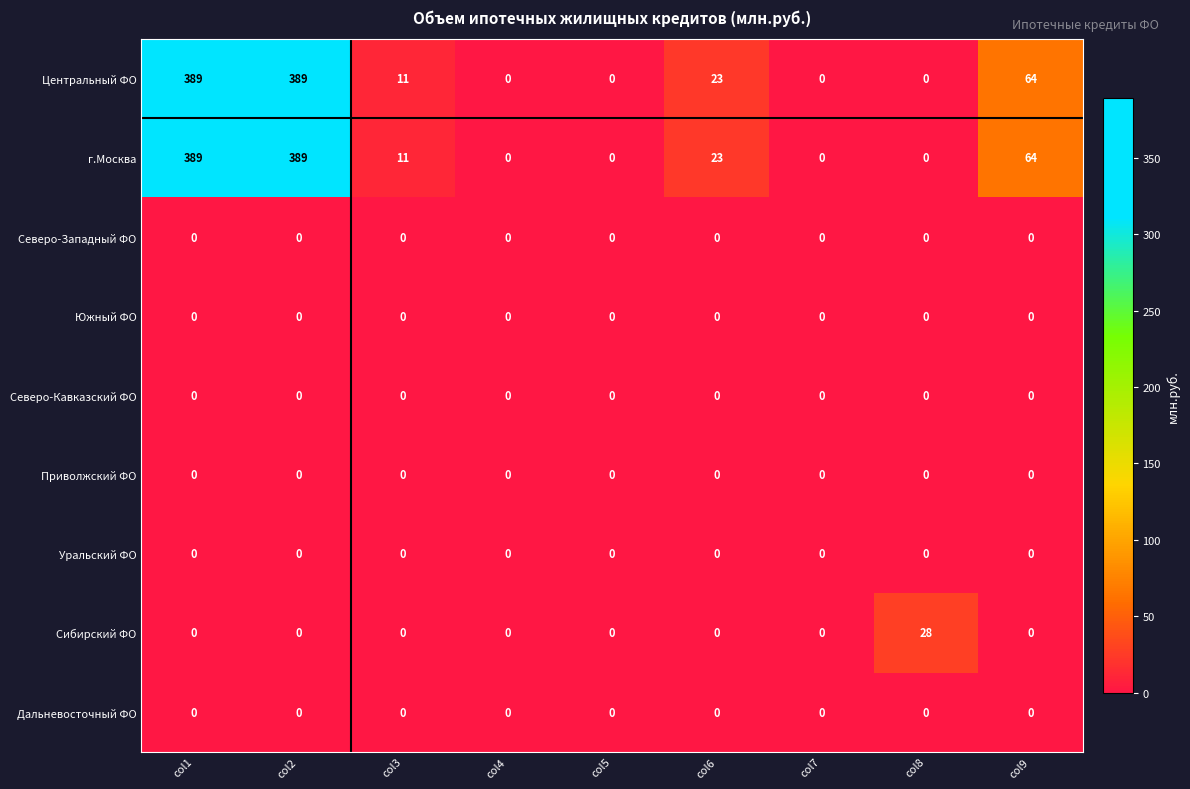

What is the maximum value shown in the chart?

389